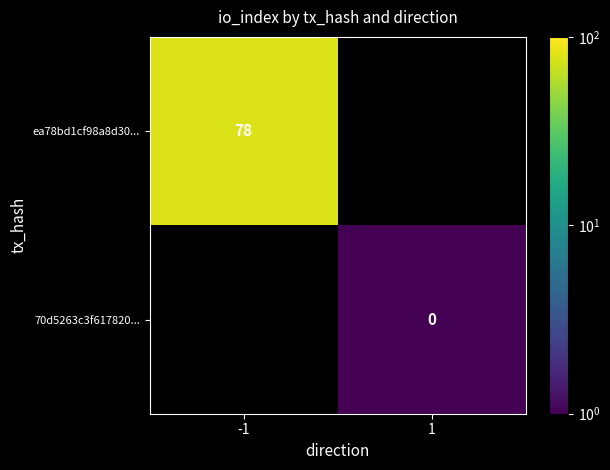

True or false: ea78bd1cf98a8d30... has a value of 53 at -1.

False